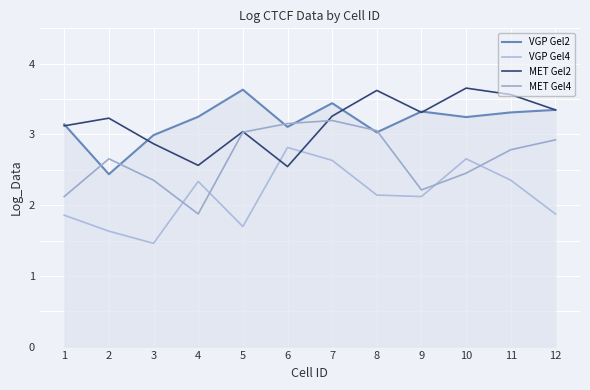

How many lines are shown in the chart?

4